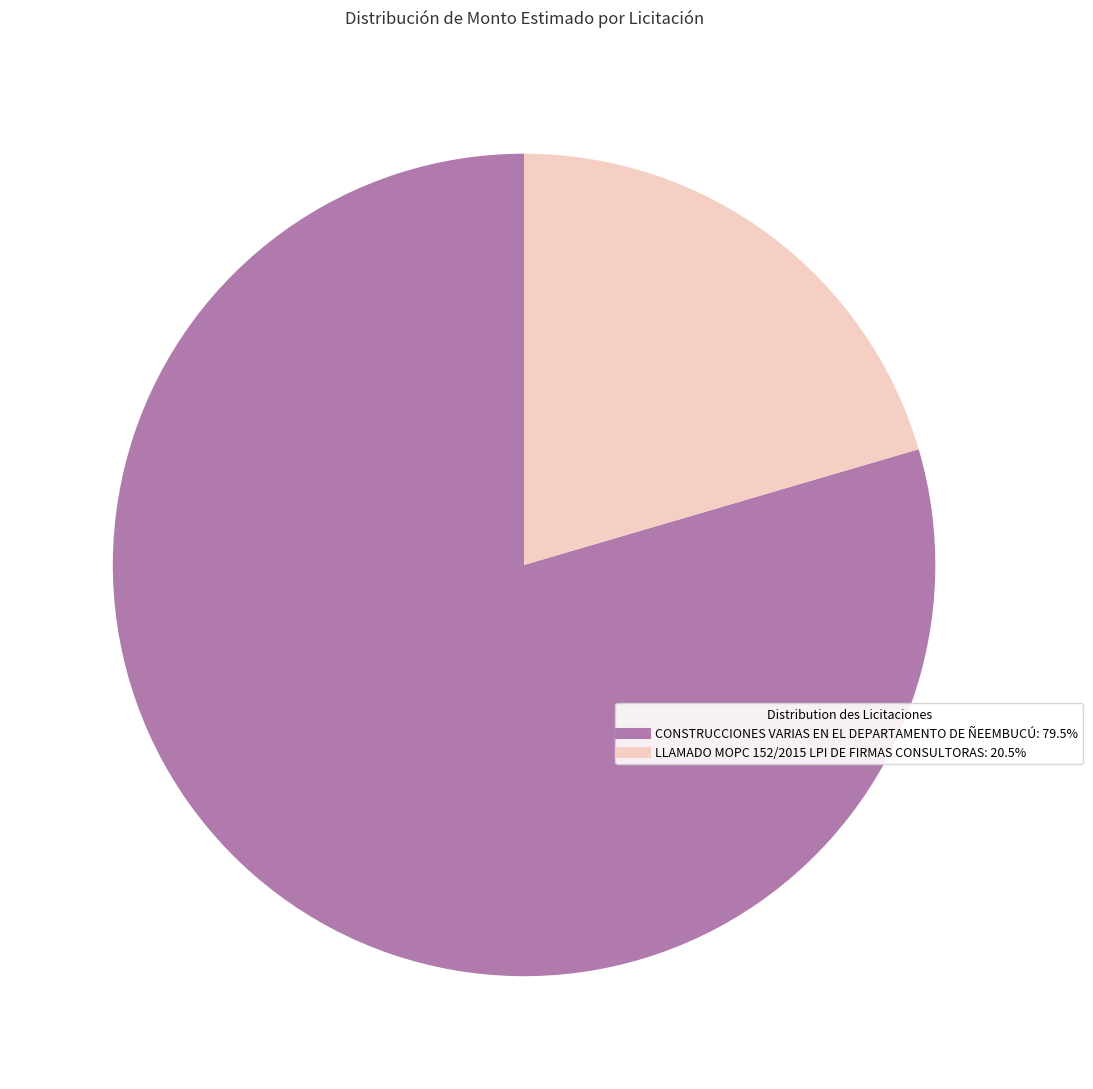

Which slice is the largest?

CONSTRUCCIONES VARIAS EN EL DEPARTAMENTO DE ÑEEMBUCÚ